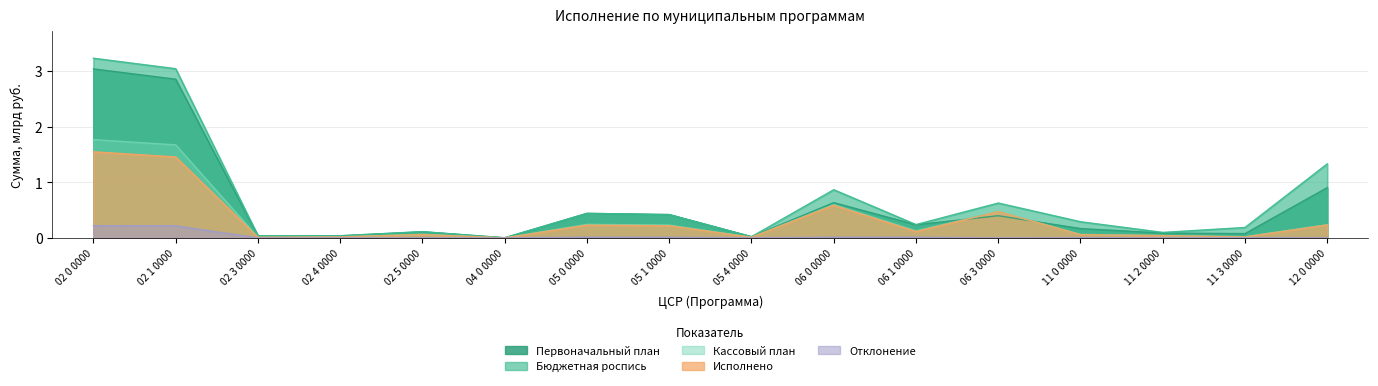

True or false: Отклонение and Первоначальный план intersect in this chart.

False